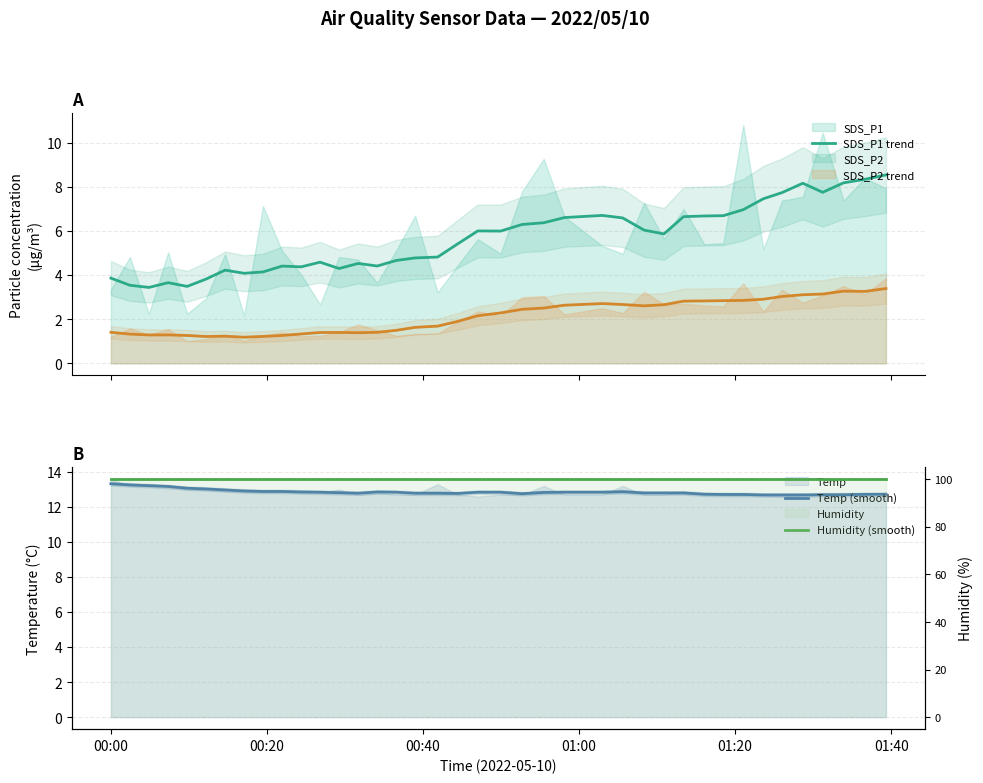

Is the value of SDS_P2 (smooth) at 31 greater than the value of Temp (smooth) at 28?

No